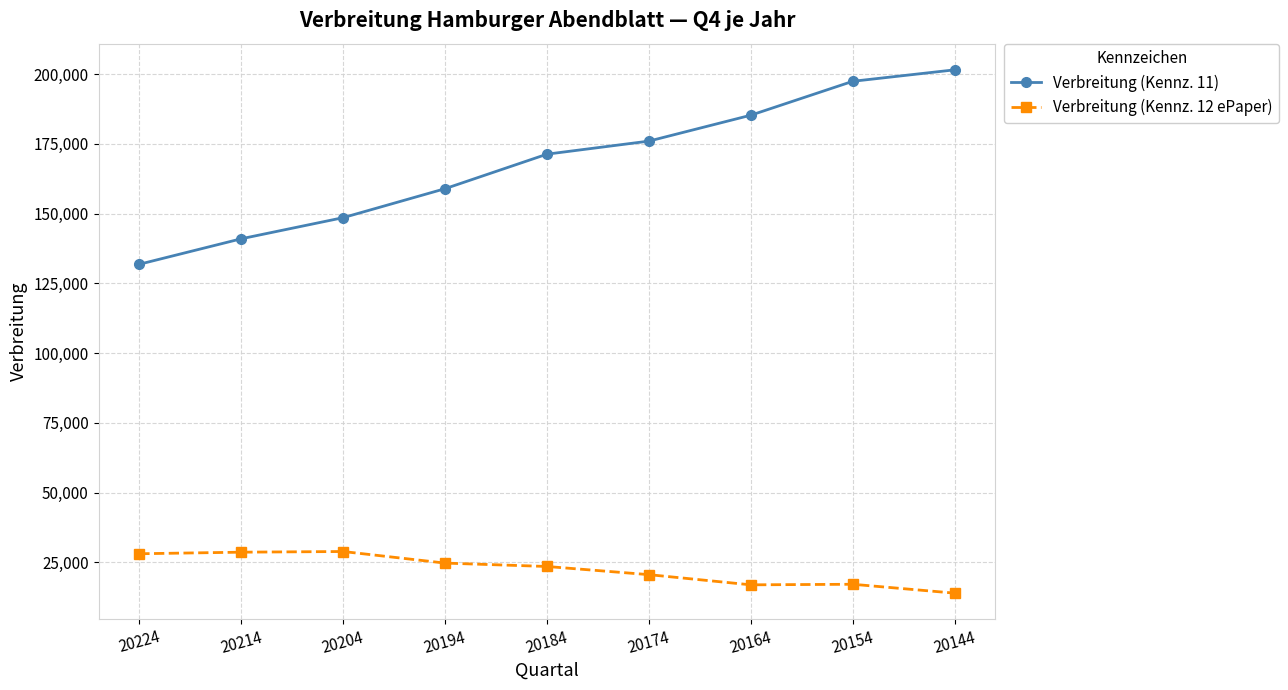

Where is Verbreitung (Kennz. 11) nearest to the value 166710?

20184